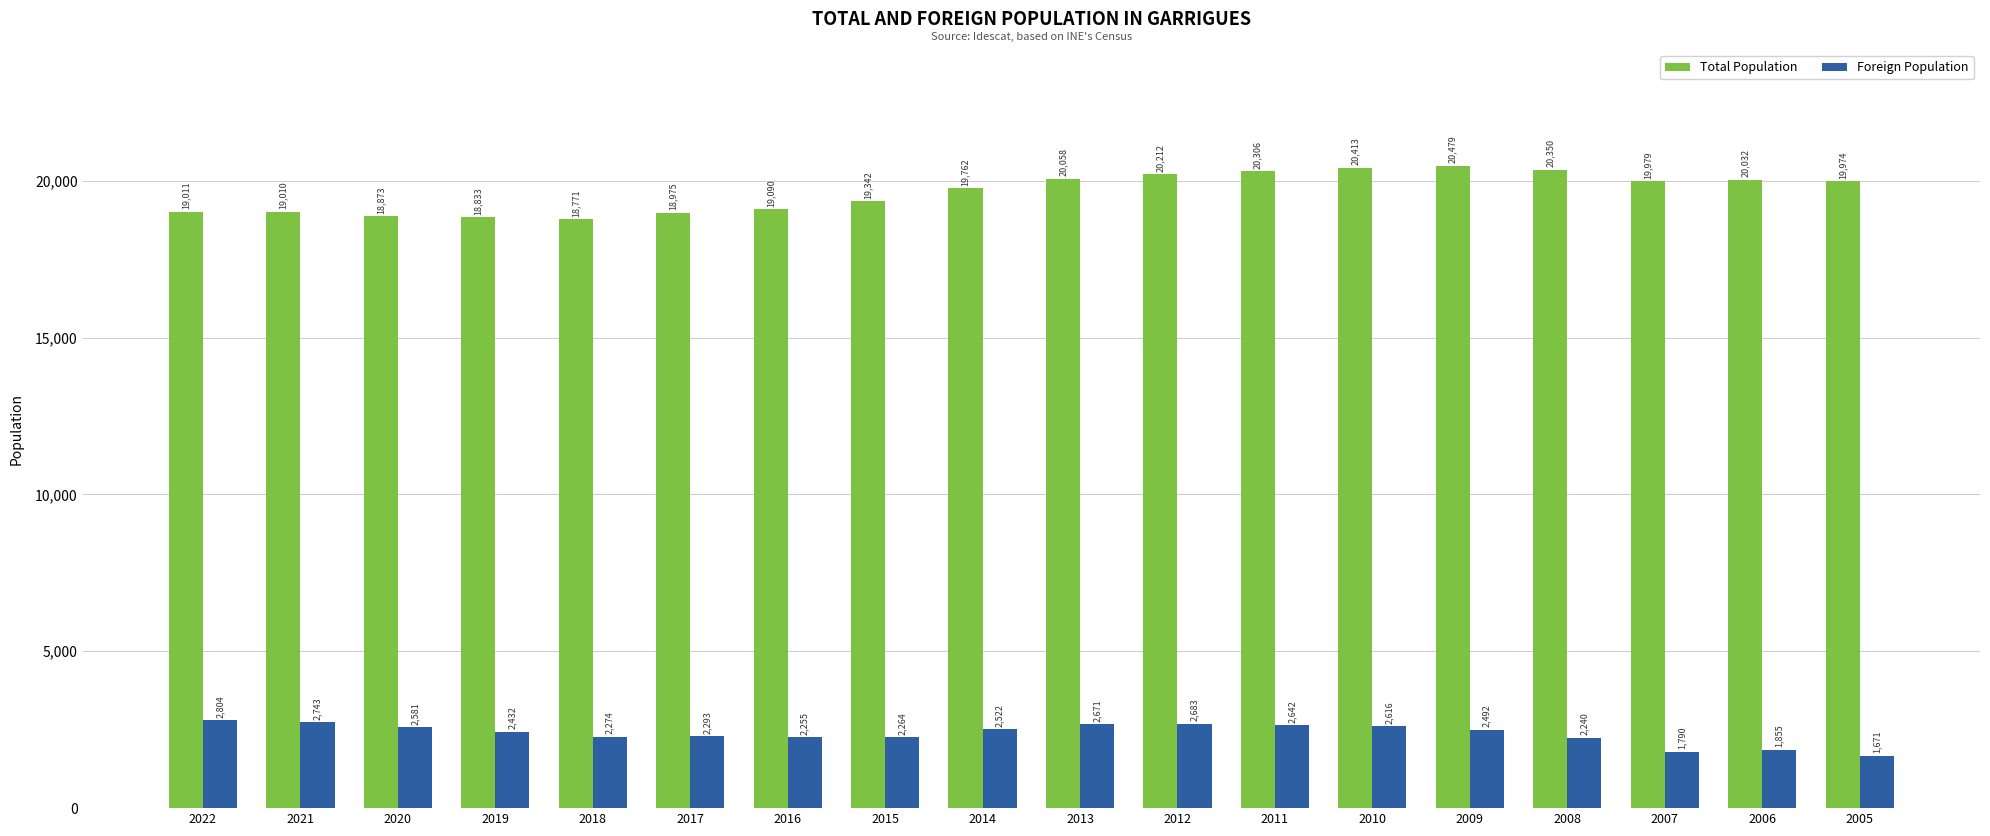

Which series has the largest total across all categories?

Total Population